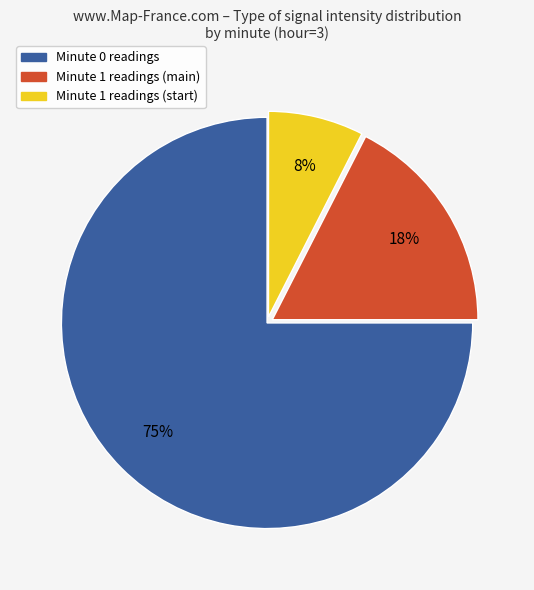

True or false: Minute 0 readings accounts for 68% of the total.

False